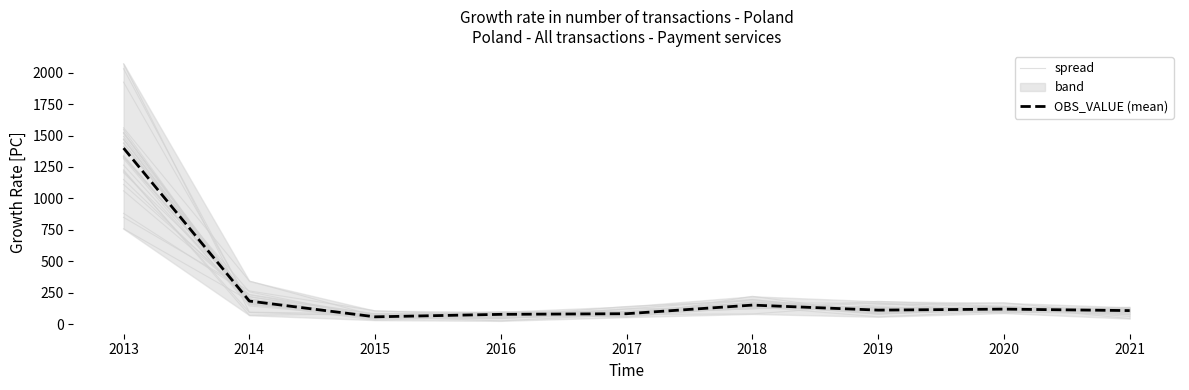

At which category does spread reach its first local valley?

2015